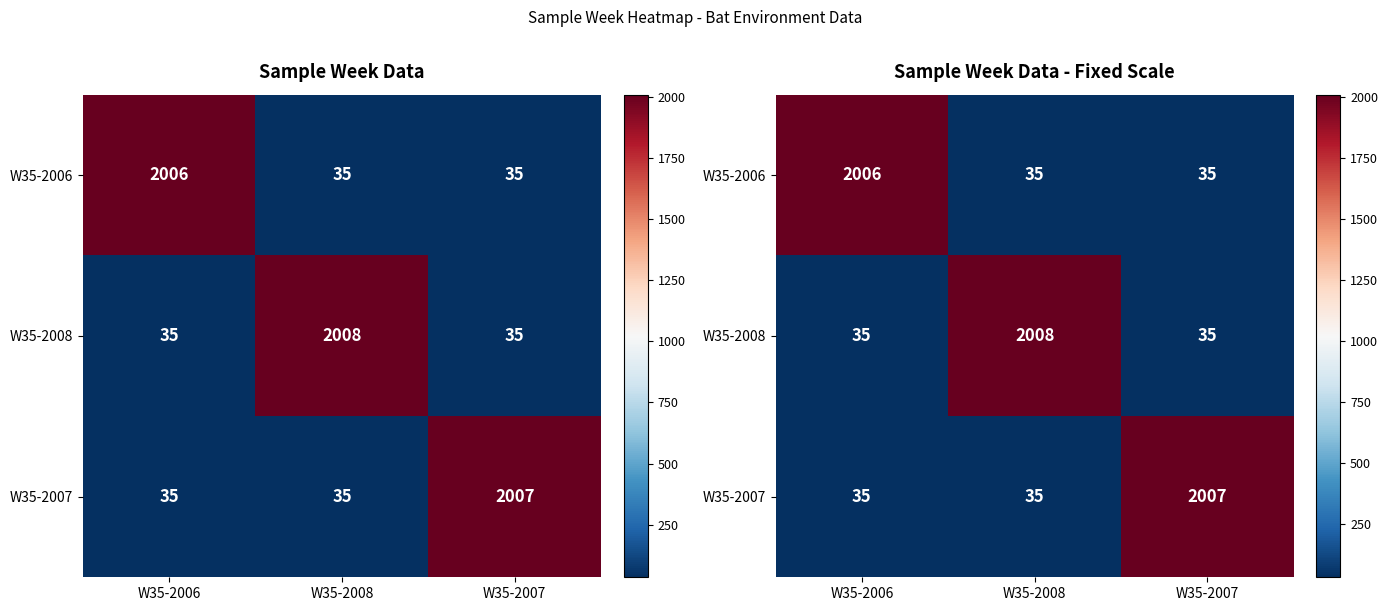

What is the difference between the maximum and second lowest values in the W35-2006 series?

1971